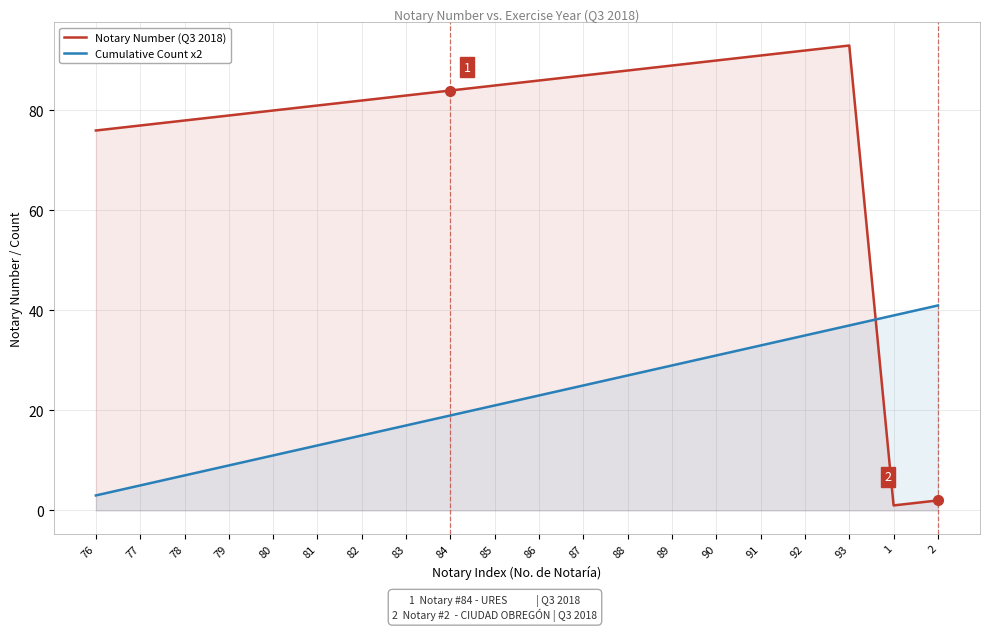

How many lines are shown in the chart?

2